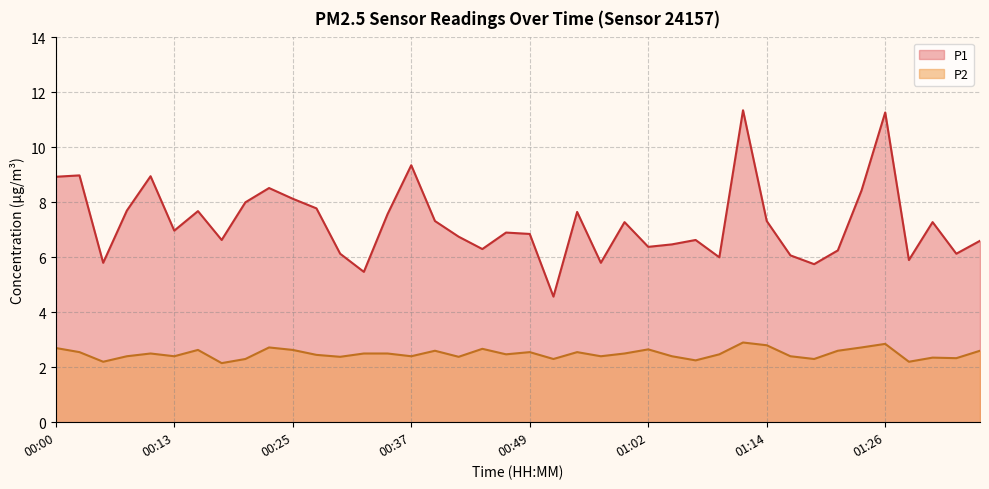

True or false: P1 and P2 cross at least once.

False